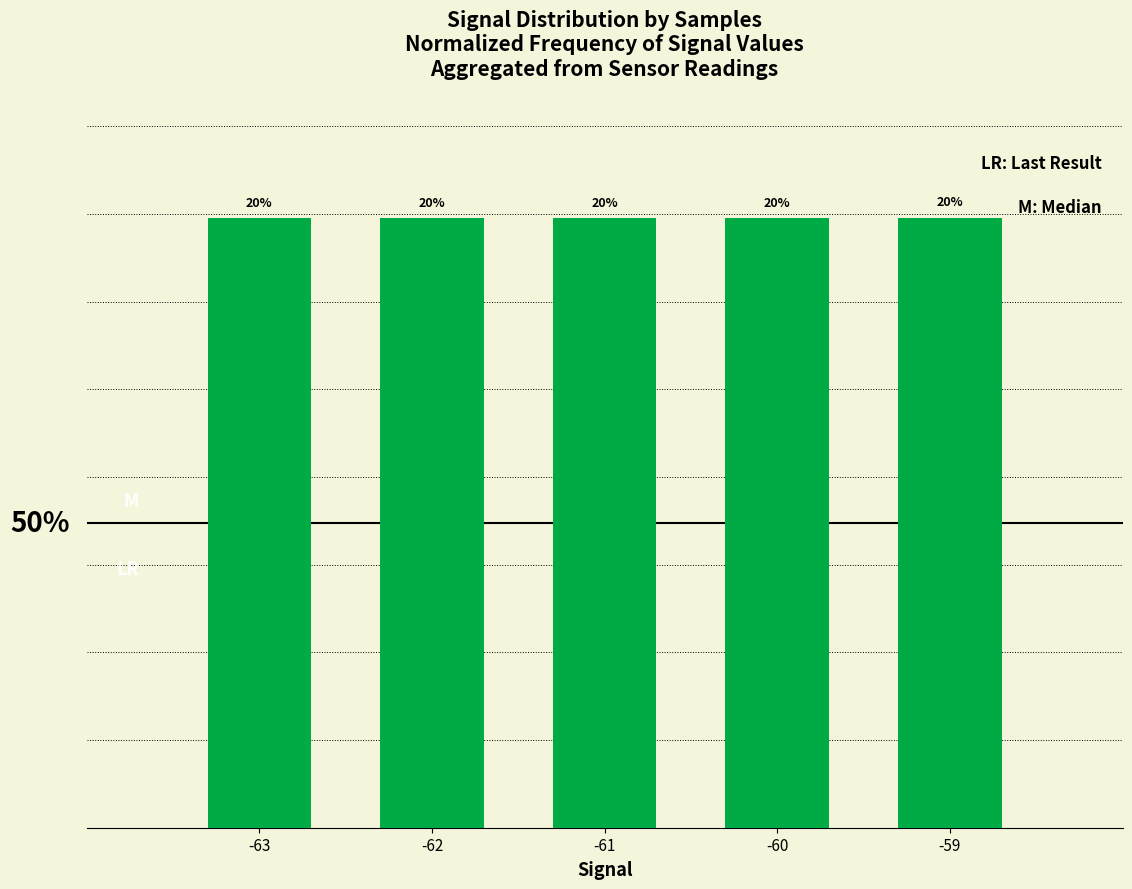

What is the sum of the values at -60 and -59?

40.0